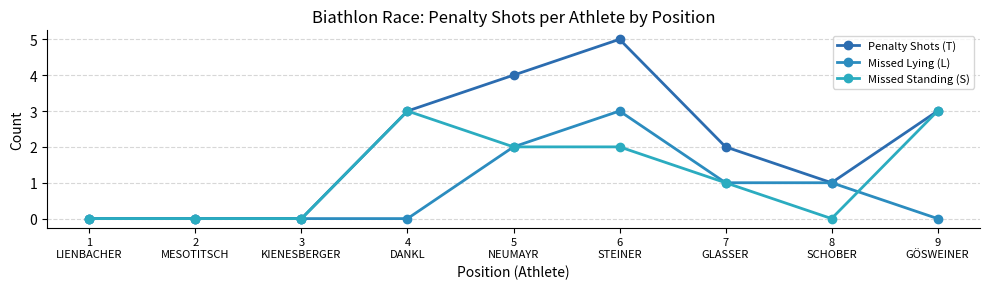

What is the label of the 2nd point from the right?

8
SCHOBER